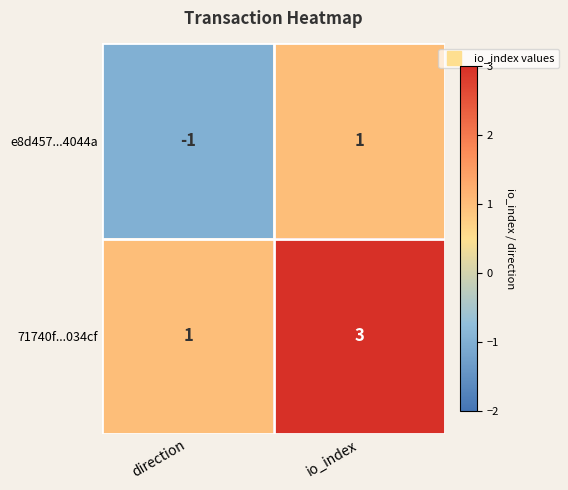

What is the sum of the 71740f...034cf values at io_index and direction?

4